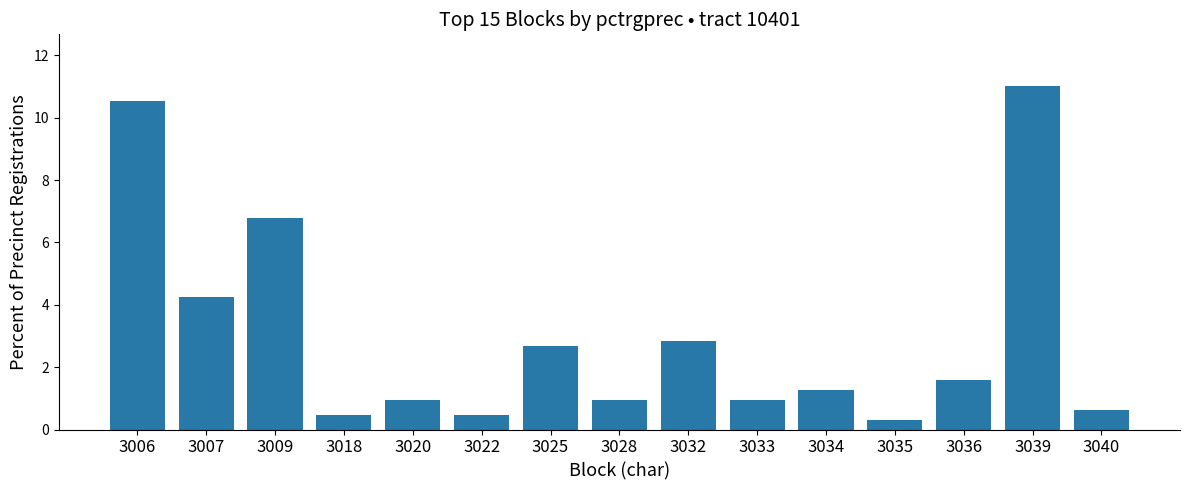

What is the sum of all values?

45.7